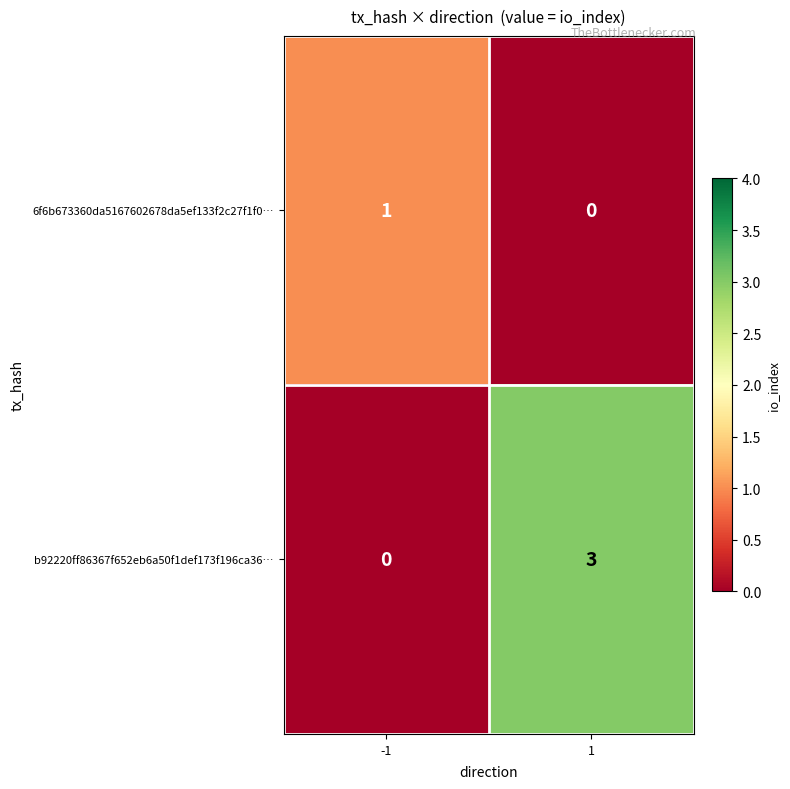

Reading left to right, extract all data points from this chart.

6f6b673360da5167602678da5ef133f2c27f1f0…: 1	0
b92220ff86367f652eb6a50f1def173f196ca36…: 0	3